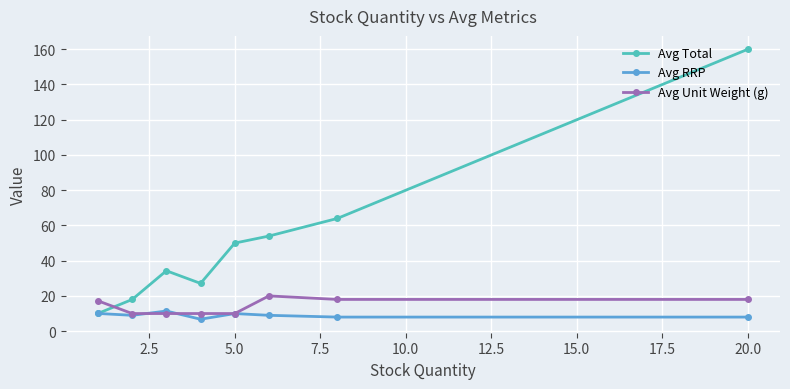

List the series in order of their peak value, lowest first.

Avg RRP, Avg Unit Weight (g), Avg Total